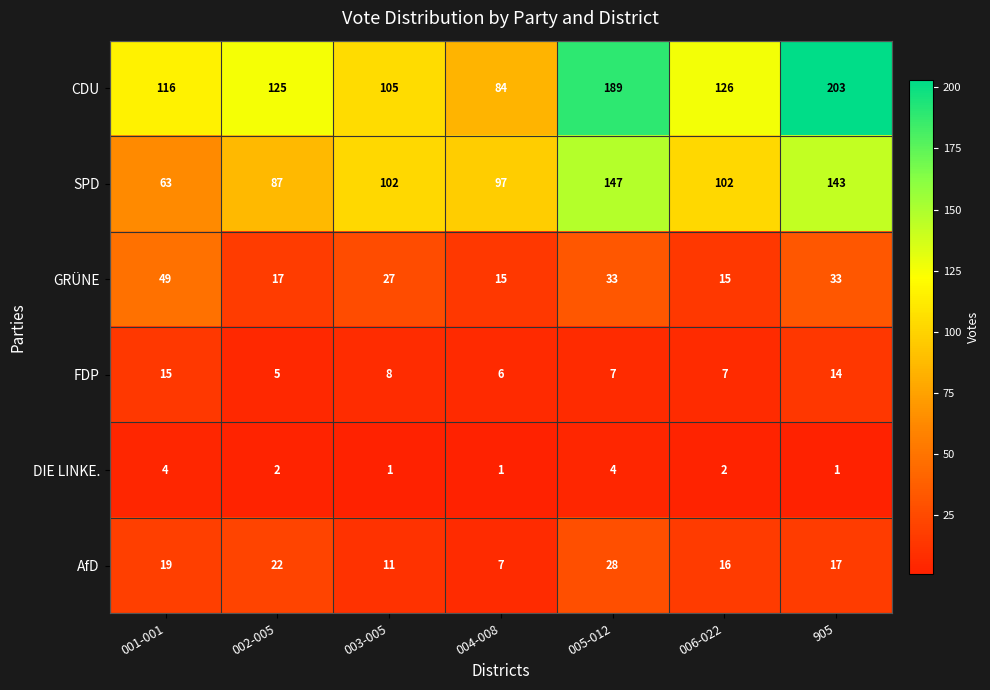

Which series has the largest total across all categories?

CDU